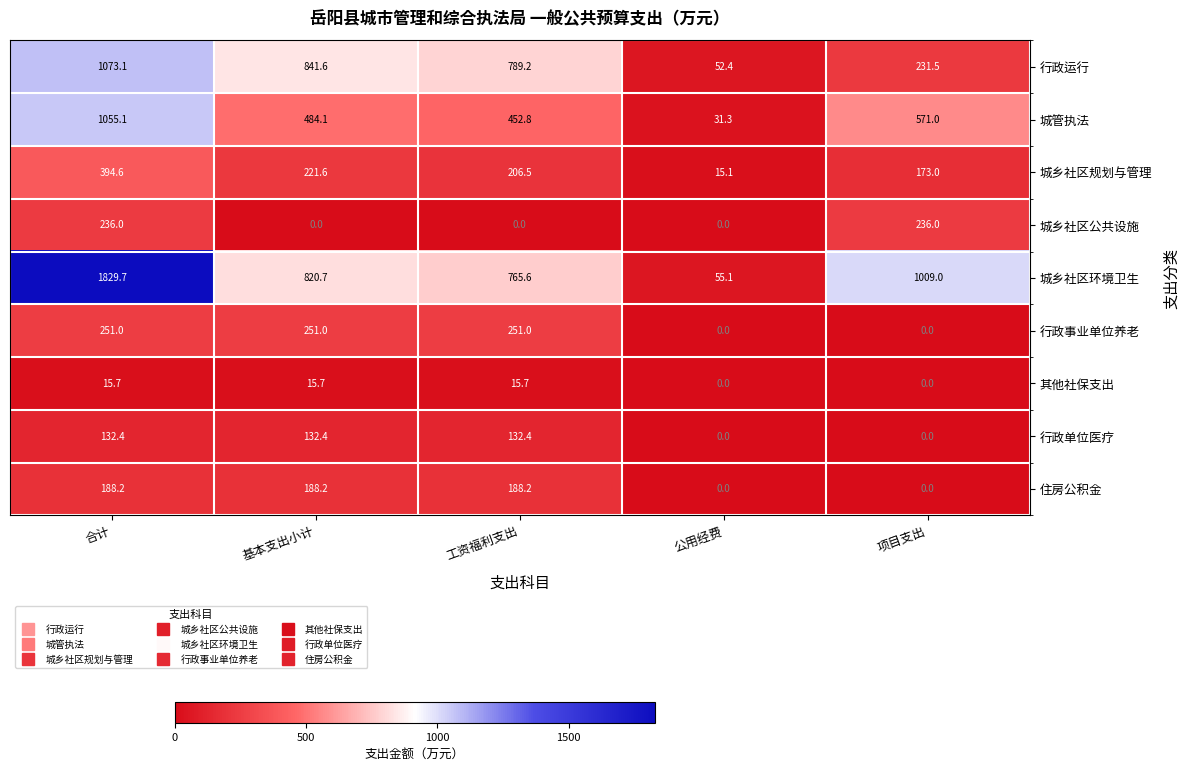

Is it true that 城乡社区规划与管理 equals 284.6 at 项目支出?

False